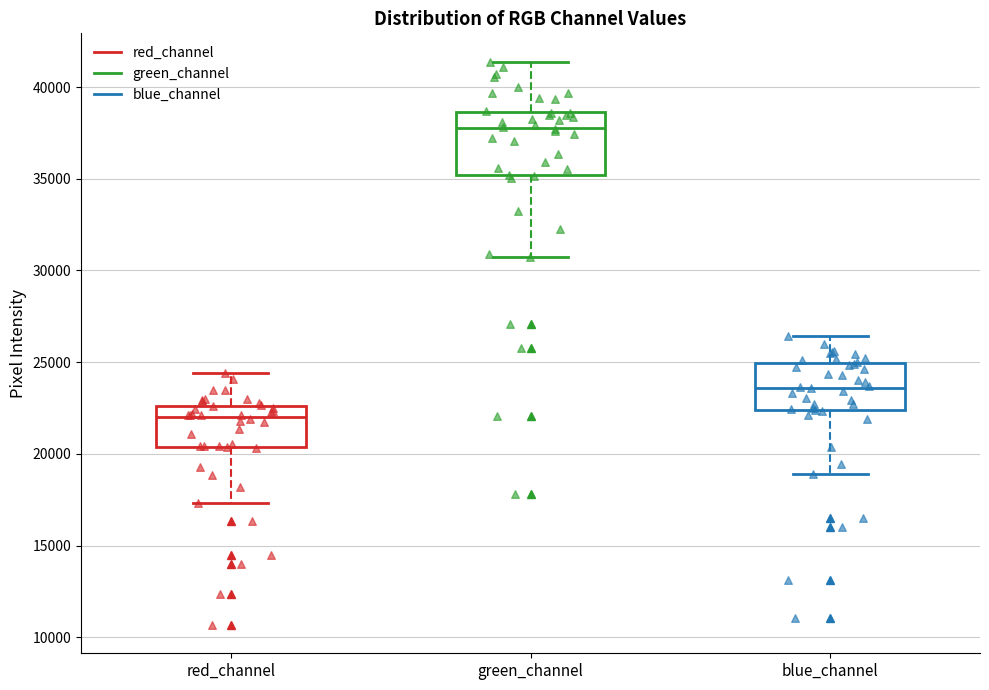

Reading left to right, read every box against the y-axis: the position of its median line, the range the box covers, and the ends of its whiskers. The values are not printed on the chart, so give them approximately, as read against the axis.

red_channel: median 22000, box 20500 to 22500, whiskers 17500 to 24500
green_channel: median 38000, box 35000 to 38500, whiskers 30500 to 41500
blue_channel: median 23500, box 22500 to 25000, whiskers 19000 to 26500